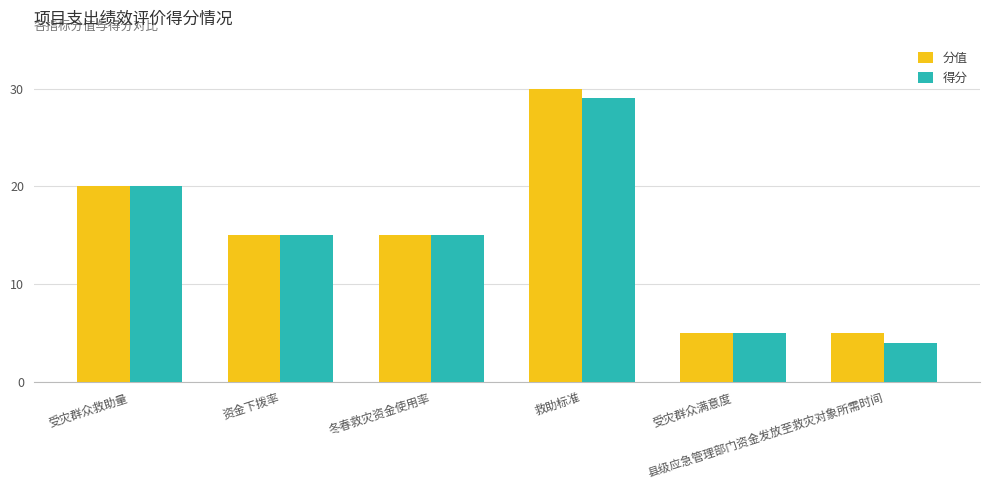

Is the value of 分值 at 受灾群众满意度 greater than the value of 得分 at 救助标准?

No